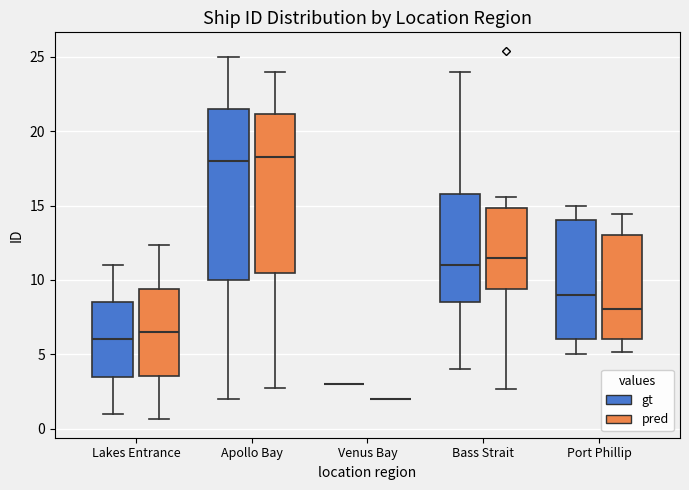

Reading left to right, read every box against the y-axis: the position of its median line, the range the box covers, and the ends of its whiskers. The values are not printed on the chart, so give them approximately, as read against the axis.

Lakes Entrance (gt): median 6.0, box 3.5 to 8.5, whiskers 1.0 to 11.0
Lakes Entrance (pred): median 6.5, box 3.5 to 9.5, whiskers 0.5 to 12.5
Apollo Bay (gt): median 18.0, box 10.0 to 21.5, whiskers 2.0 to 25.0
Apollo Bay (pred): median 18.5, box 10.5 to 21.0, whiskers 2.5 to 24.0
Venus Bay (gt): box collapsed to a line at 3.0, whiskers 3.0 to 3.0
Venus Bay (pred): box collapsed to a line at 2.0, whiskers 2.0 to 2.0
Bass Strait (gt): median 11.0, box 8.5 to 16.0, whiskers 4.0 to 24.0
Bass Strait (pred): median 11.5, box 9.5 to 15.0, whiskers 2.5 to 15.5
Port Phillip (gt): median 9.0, box 6.0 to 14.0, whiskers 5.0 to 15.0
Port Phillip (pred): median 8.0, box 6.0 to 13.0, whiskers 5.0 to 14.5